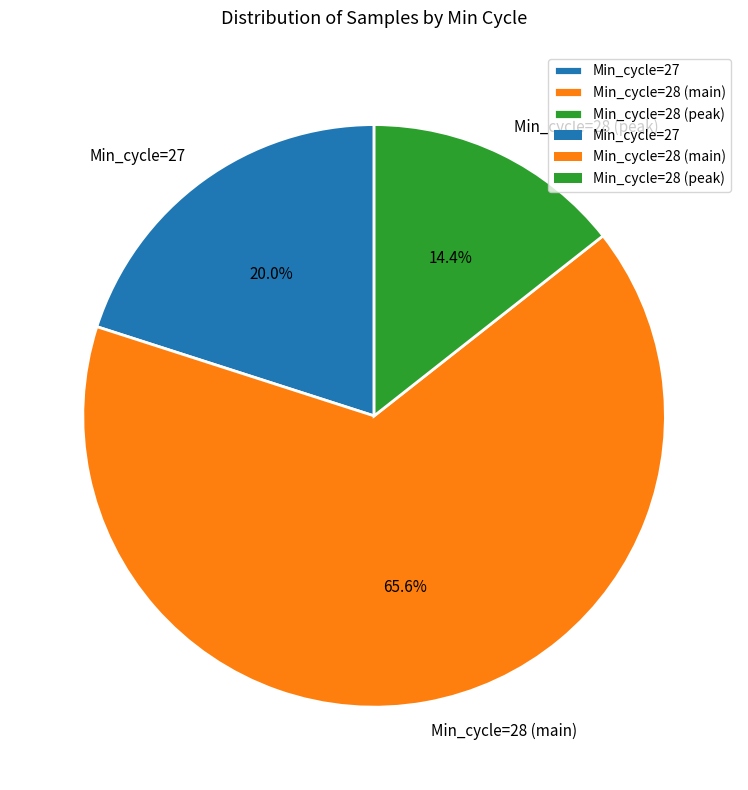

Rank the categories by value from highest to lowest.

Min_cycle=28 (main), Min_cycle=27, Min_cycle=28 (peak)